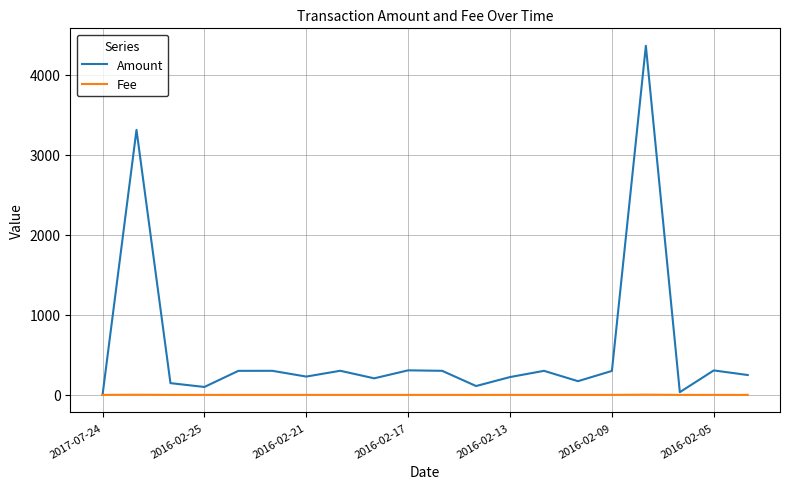

Which series has the largest total across all categories?

Amount